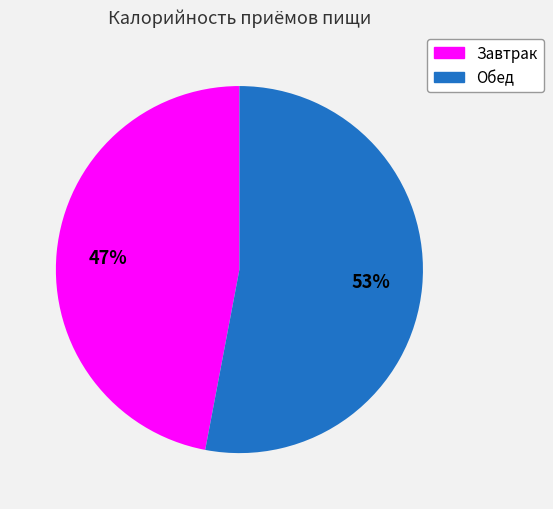

To the nearest percent, what portion does Обед represent?

53%